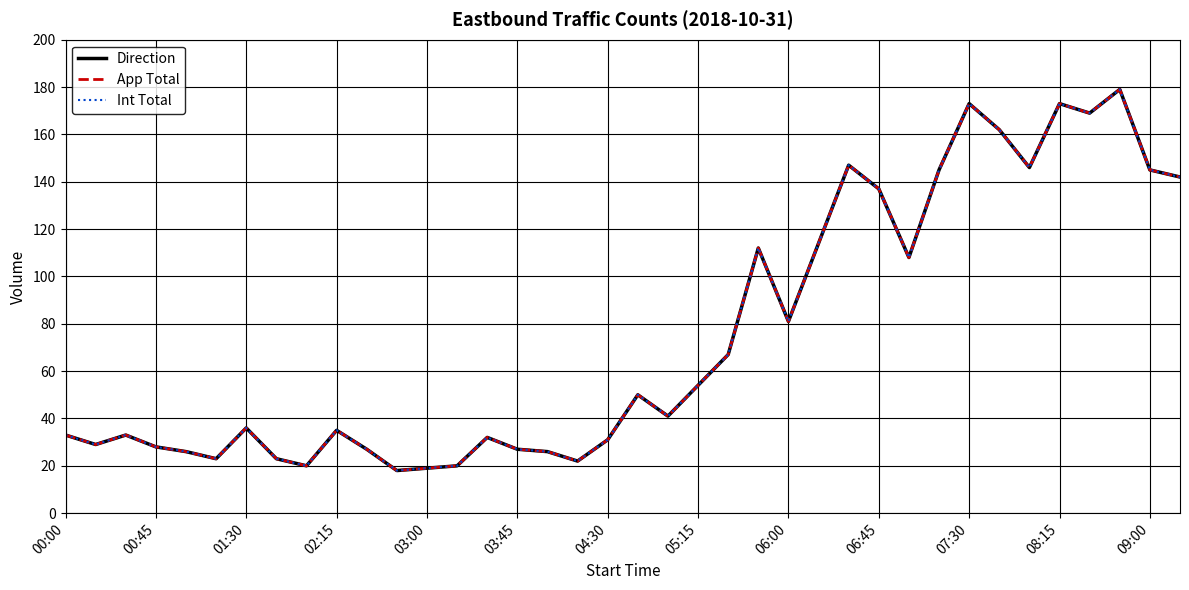

Does the chart display data point markers on the line(s)?

No